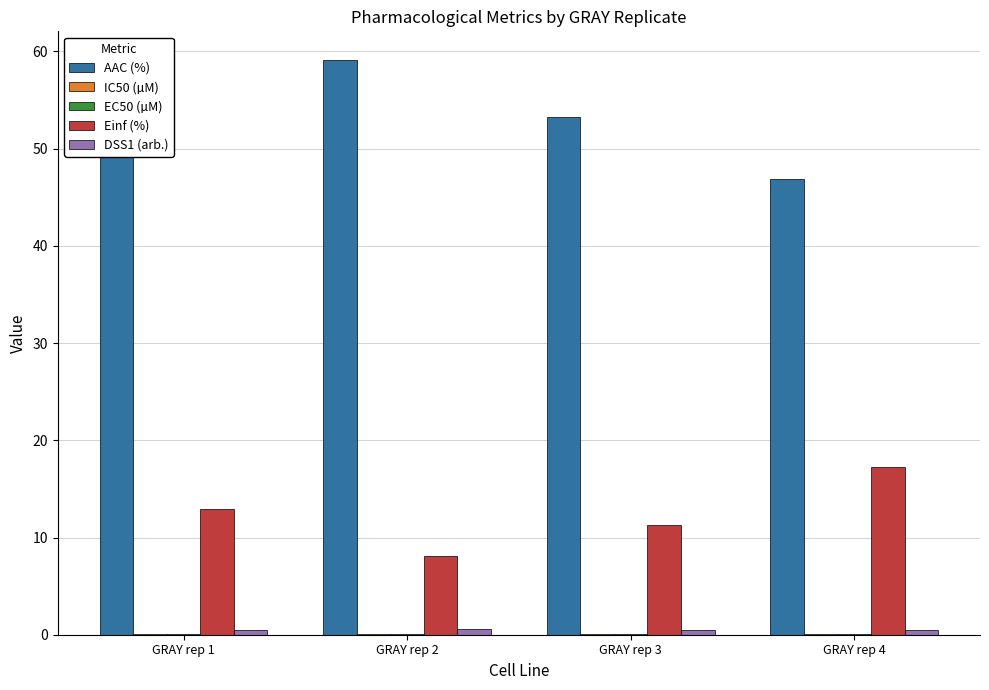

Which series has the largest total across all categories?

AAC (%)